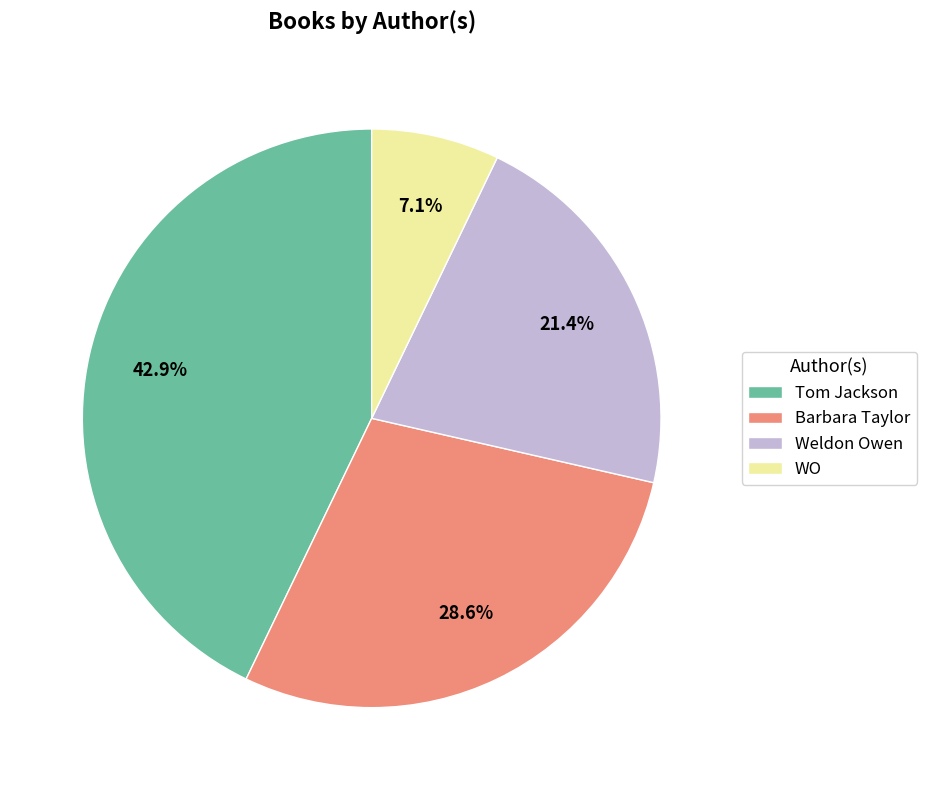

How many slices are in this pie chart?

4